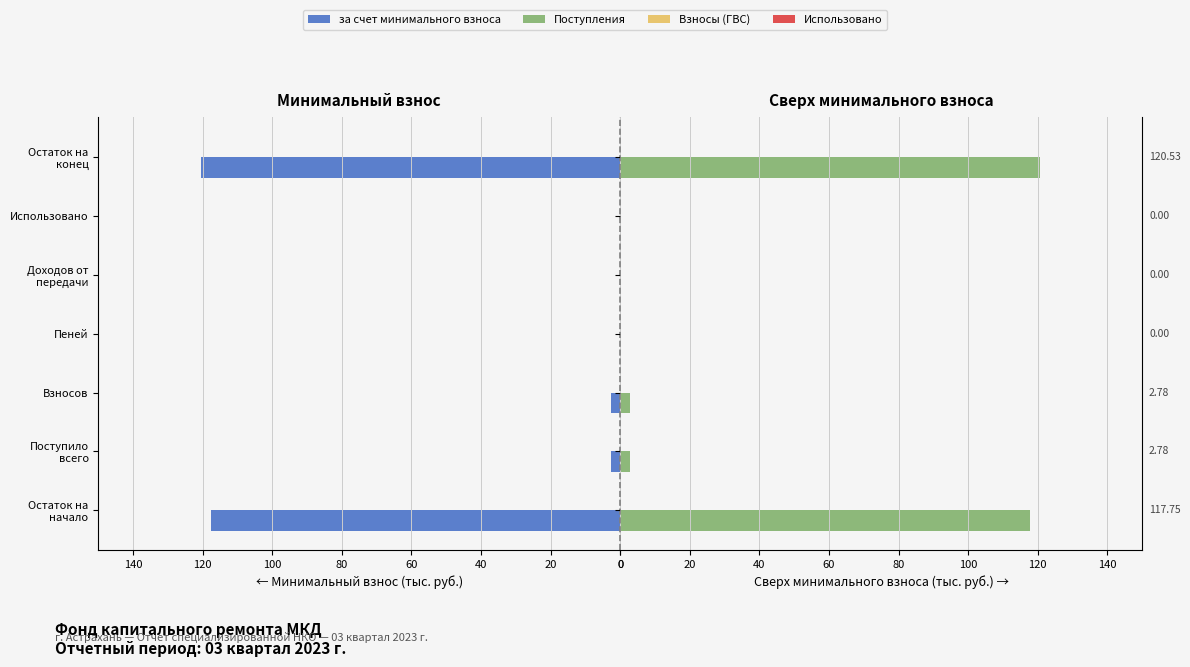

What is the greatest value displayed?

120.5